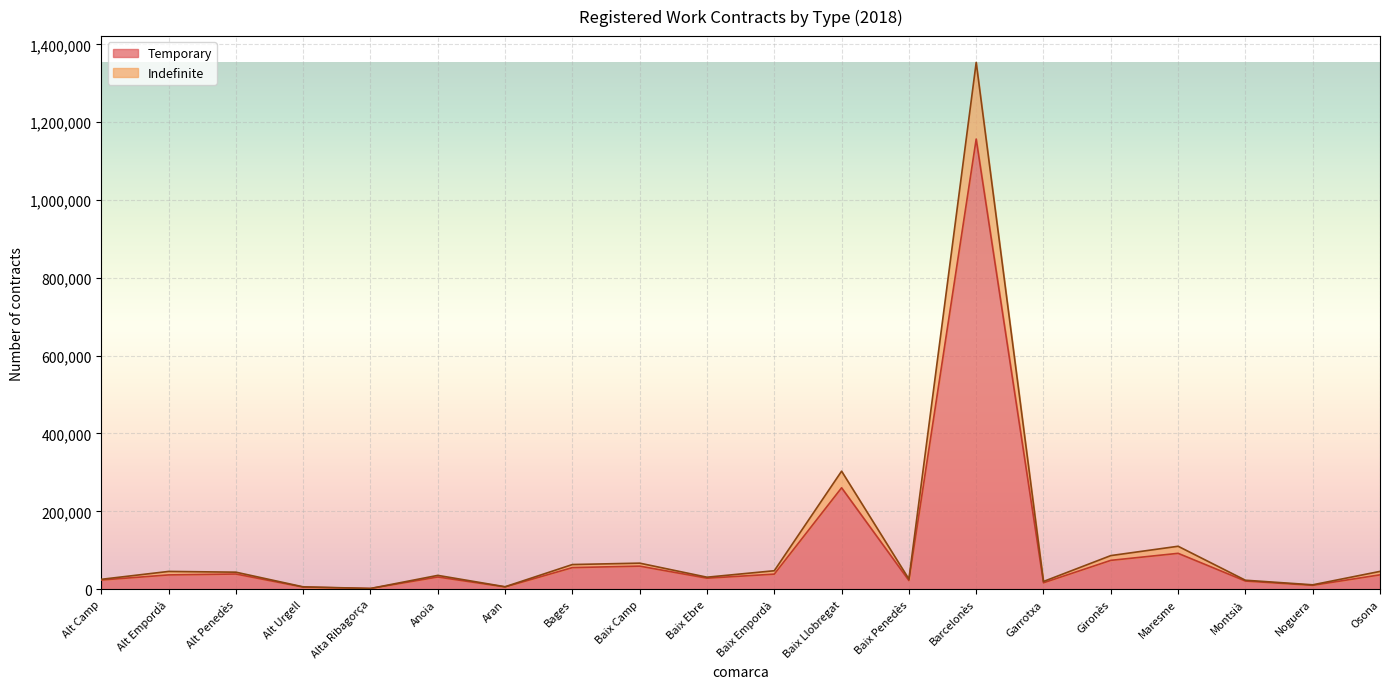

True or false: Temporary has a value of 55656 at Alt Empordà.

False